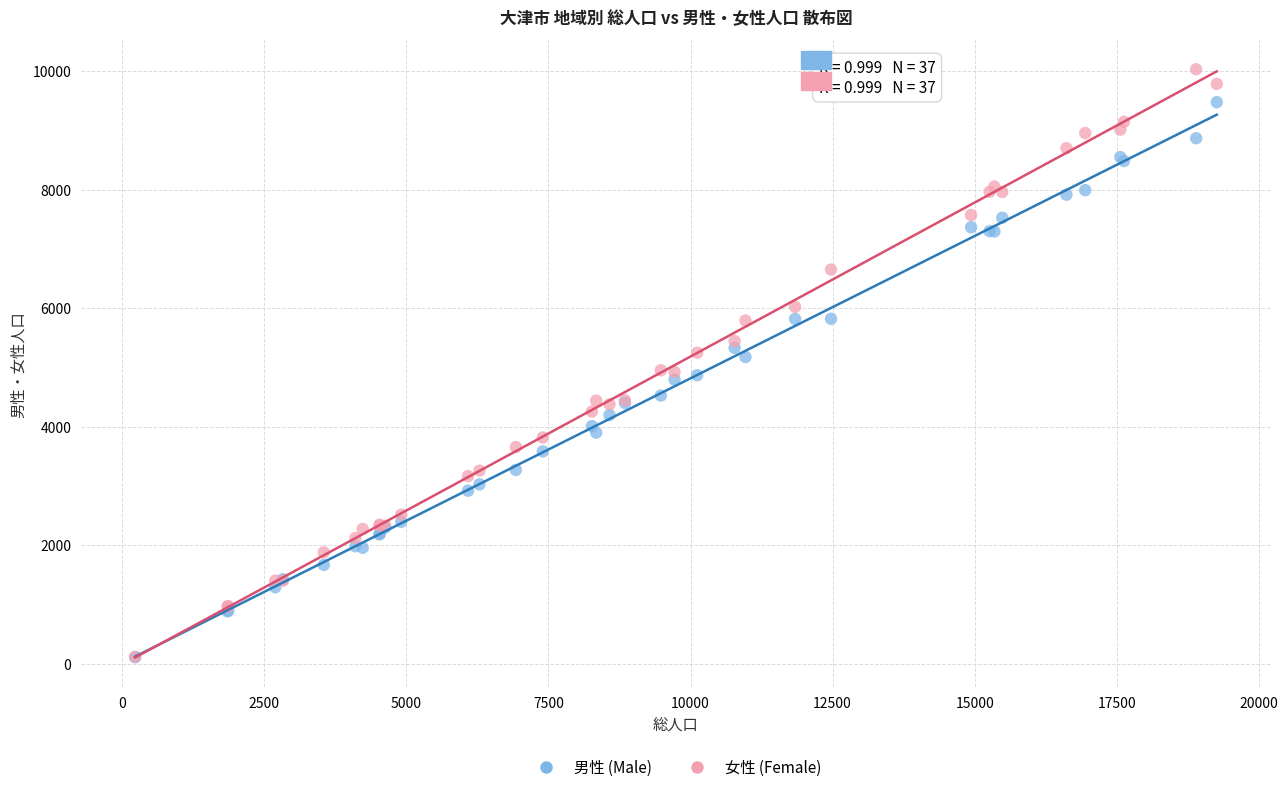

Which series contains the highest Y value?

女性 (Female)